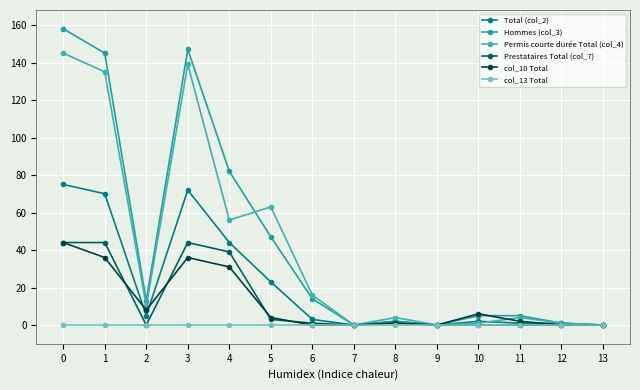

True or false: col_10 Total and Permis courte durée Total (col_4) cross at least once.

True